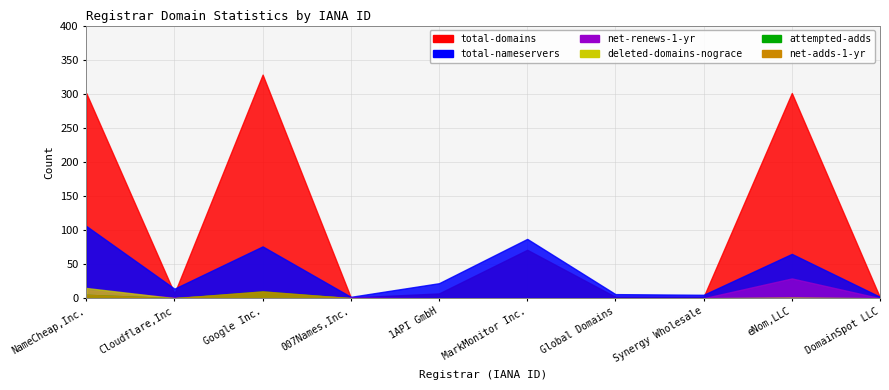

At which category is the sum across all series the highest?

NameCheap,Inc.